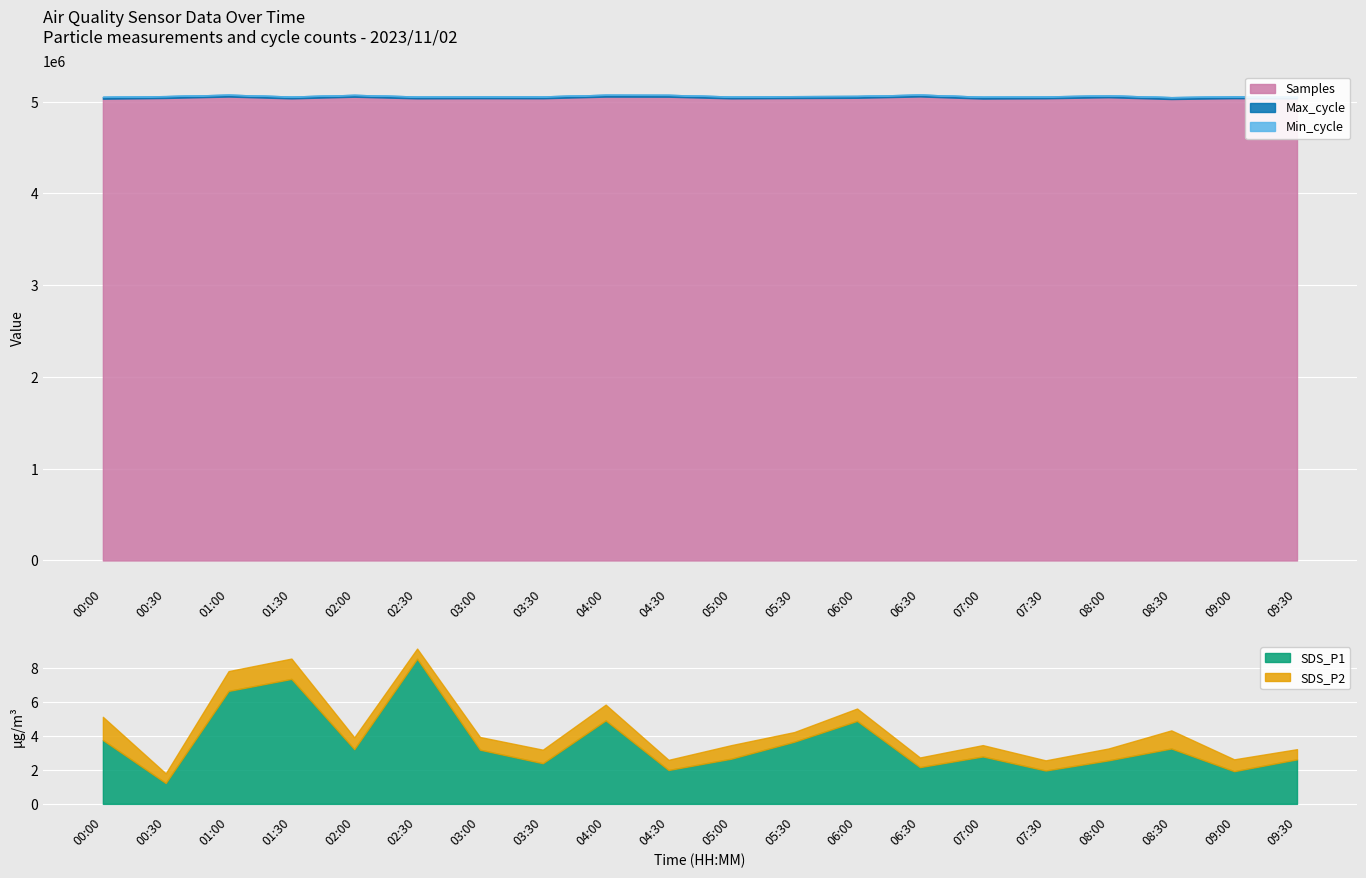

At which category is the sum across all series the highest?

06:30